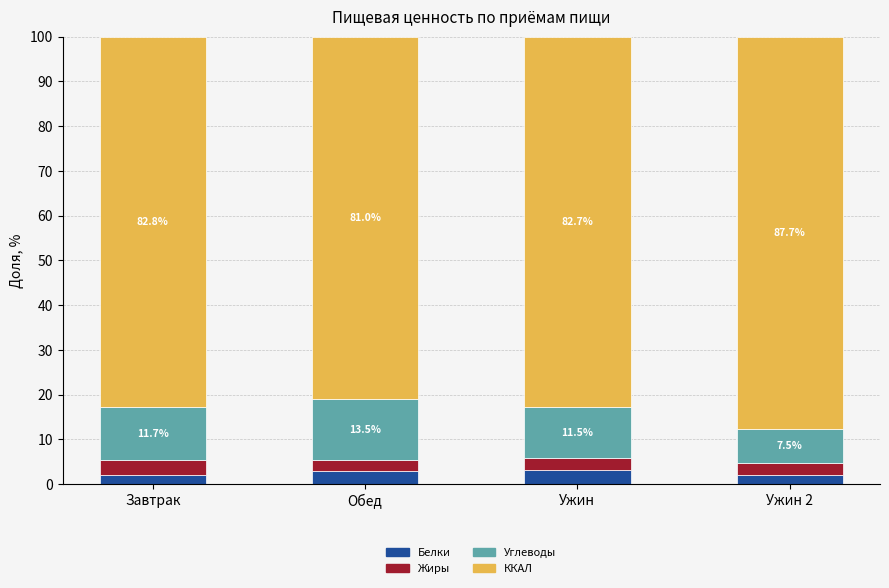

Is it true that Белки equals 3.2 at Ужин?

True